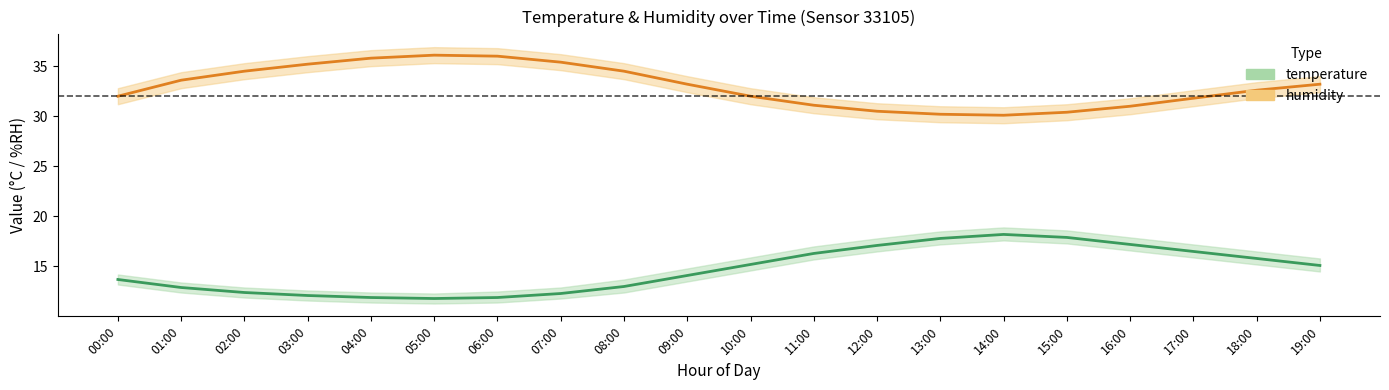

True or false: humidity has a value of 51.1 at 02:00.

False